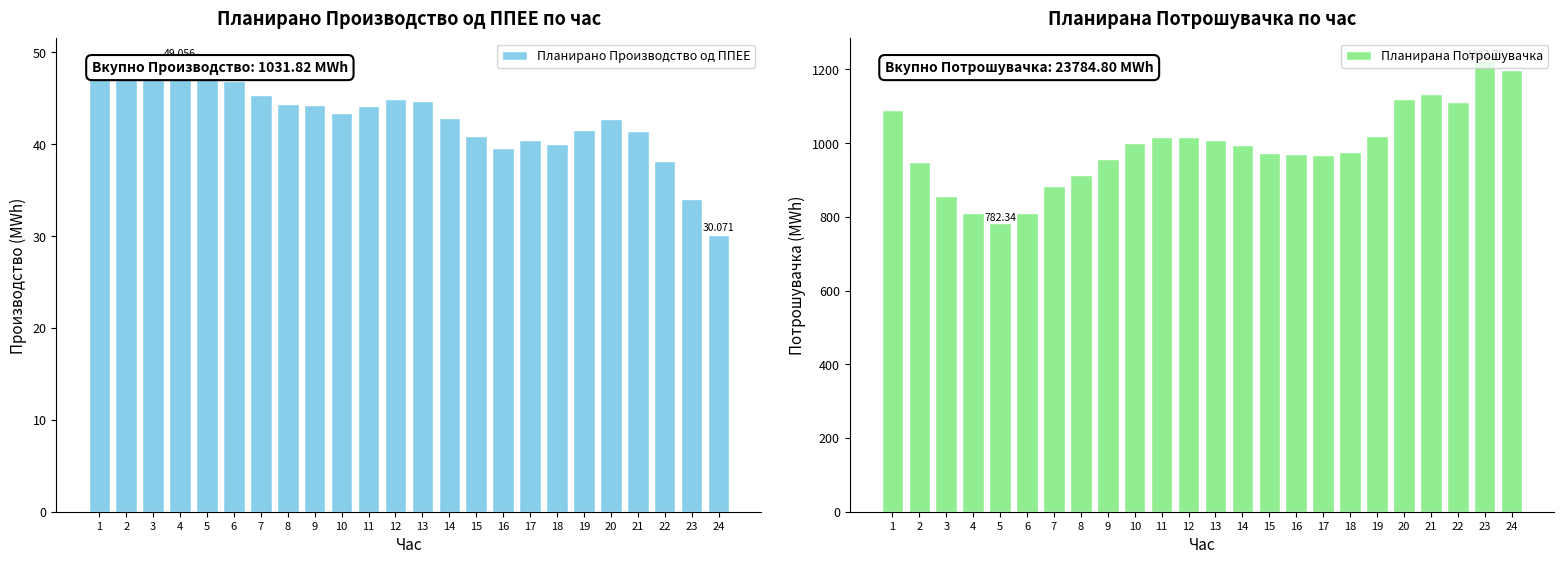

Count the number of data series in this chart.

2